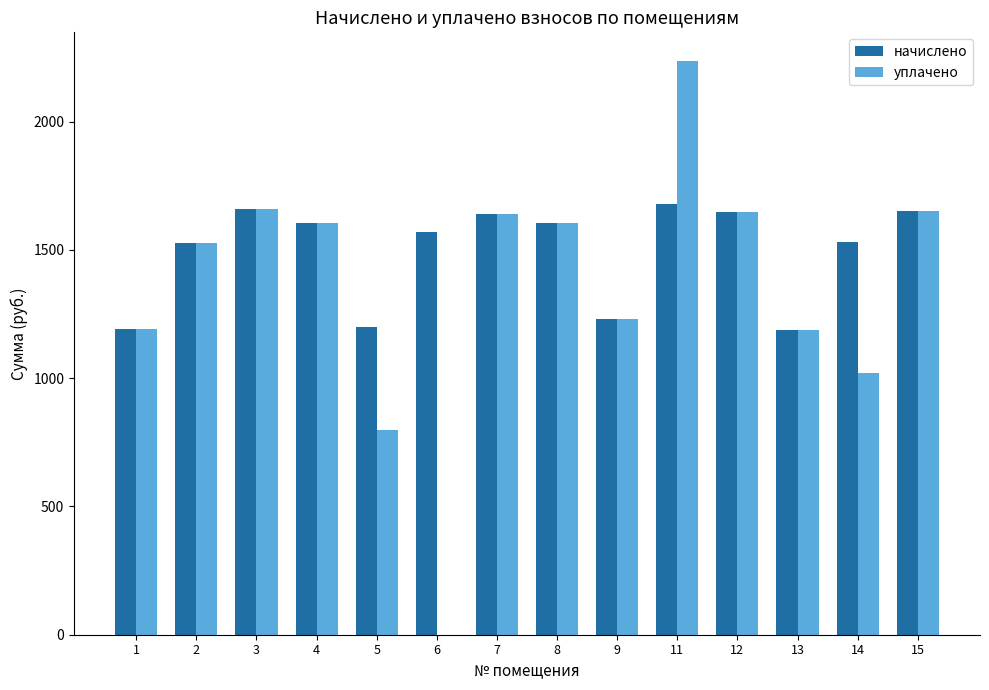

What are all the series names shown in the legend?

начислено, уплачено